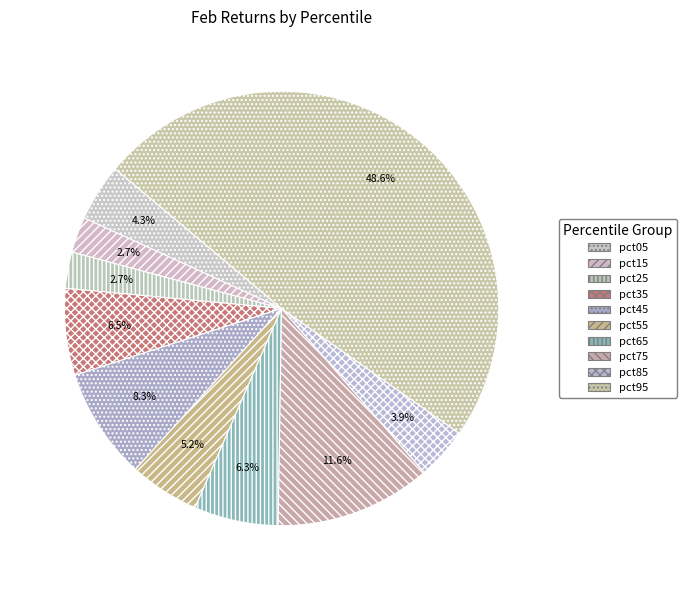

Which slice is the smallest?

pct15